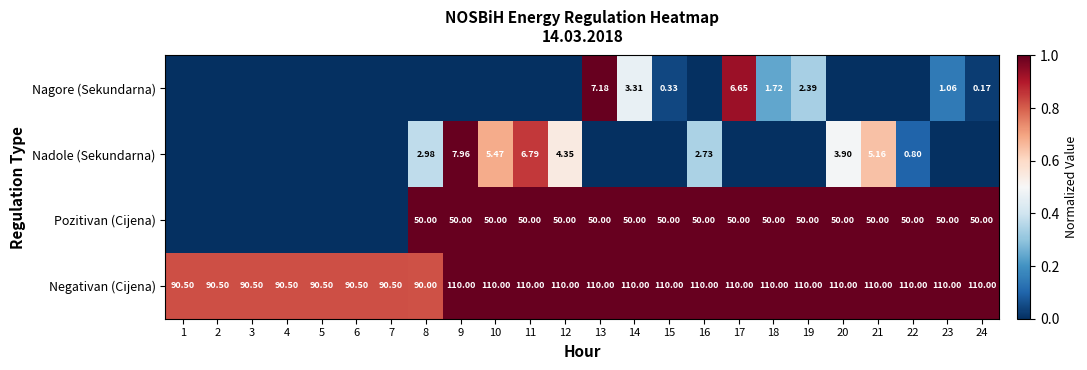

Is the value of Negativan (Cijena) at 14 greater than the value of Nagore (Sekundarna) at 15?

Yes